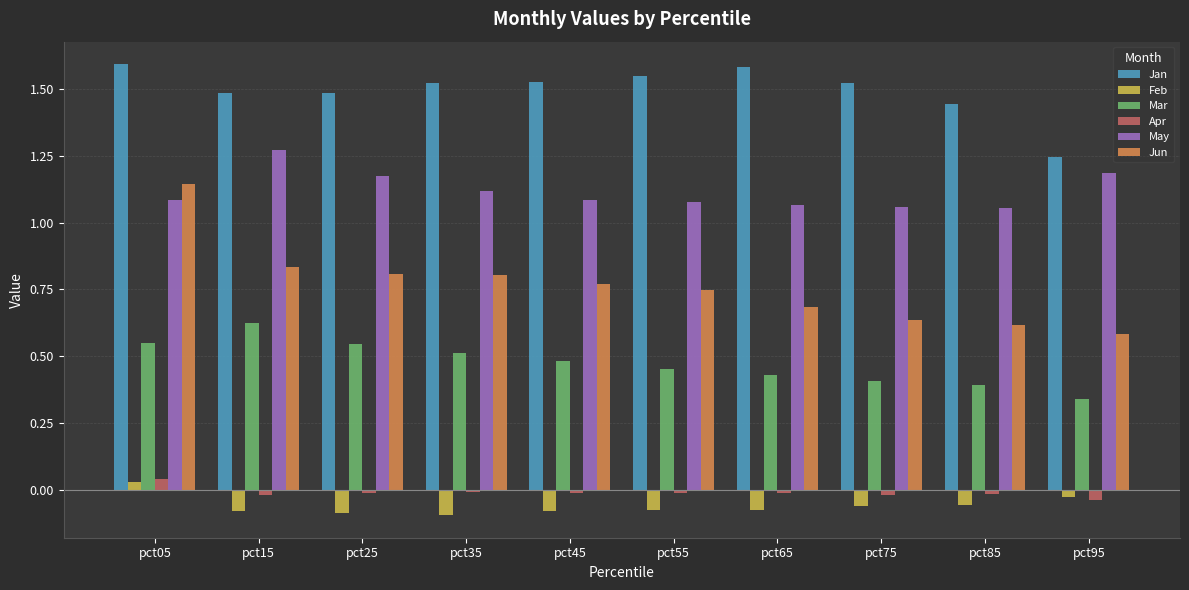

Which series has the widest spread of values?

Jun